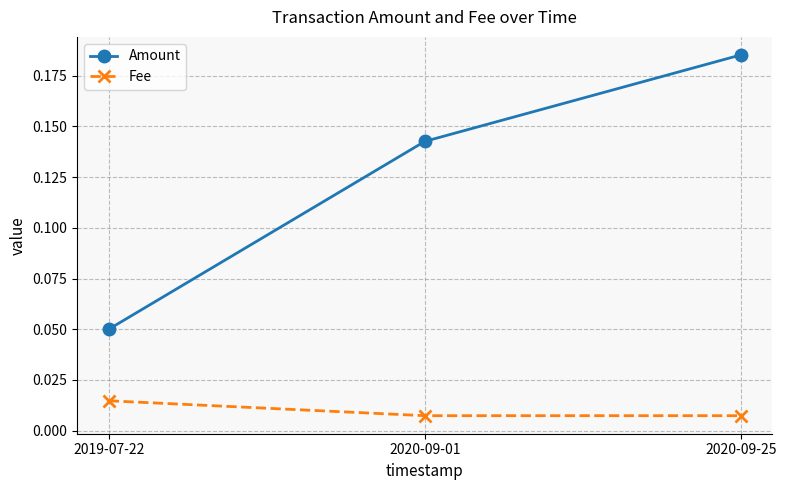

Which category has the highest value across all series?

2020-09-25